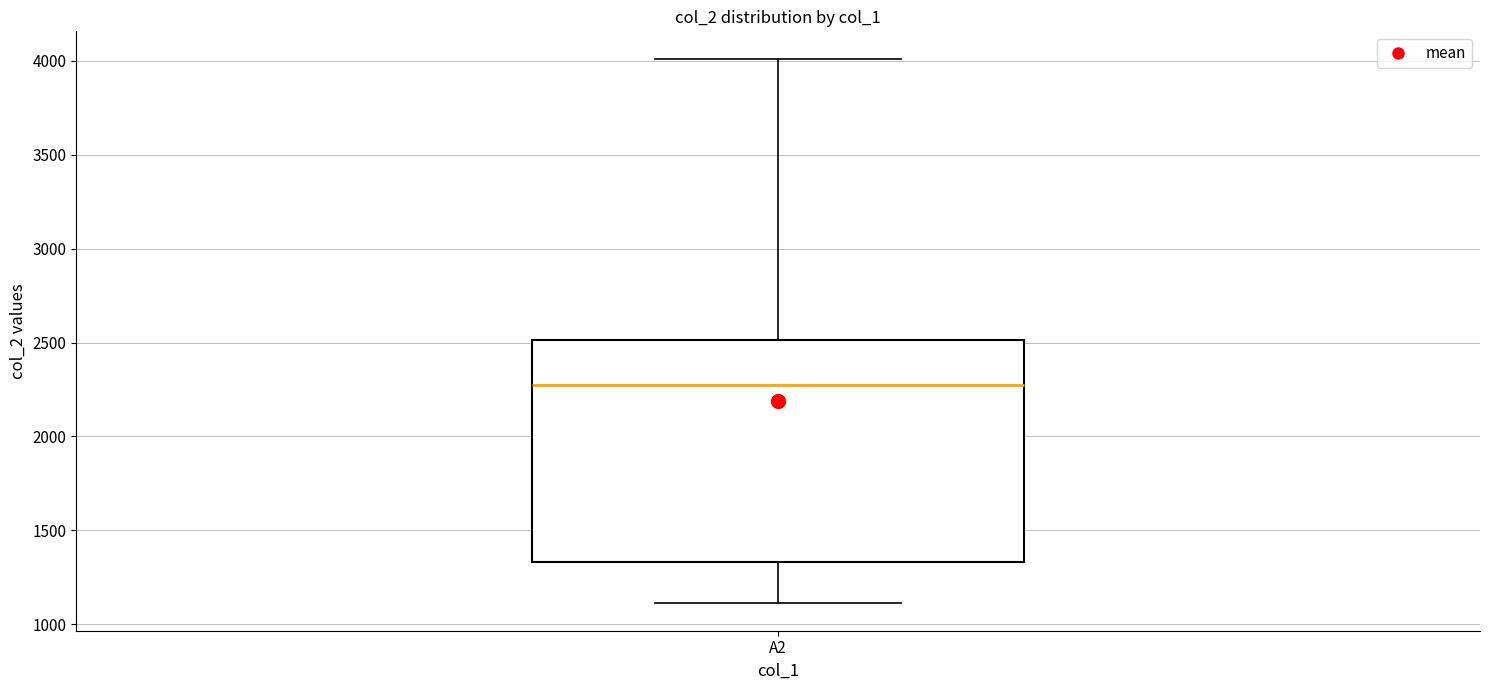

Transcribe this box plot: give where the median line is, the range the box spans, and where the two whiskers end, as read against the y-axis. The values are not printed on the chart, so give them approximately, as read against the axis.

median 2250, box 1350 to 2500, whiskers 1100 to 4000